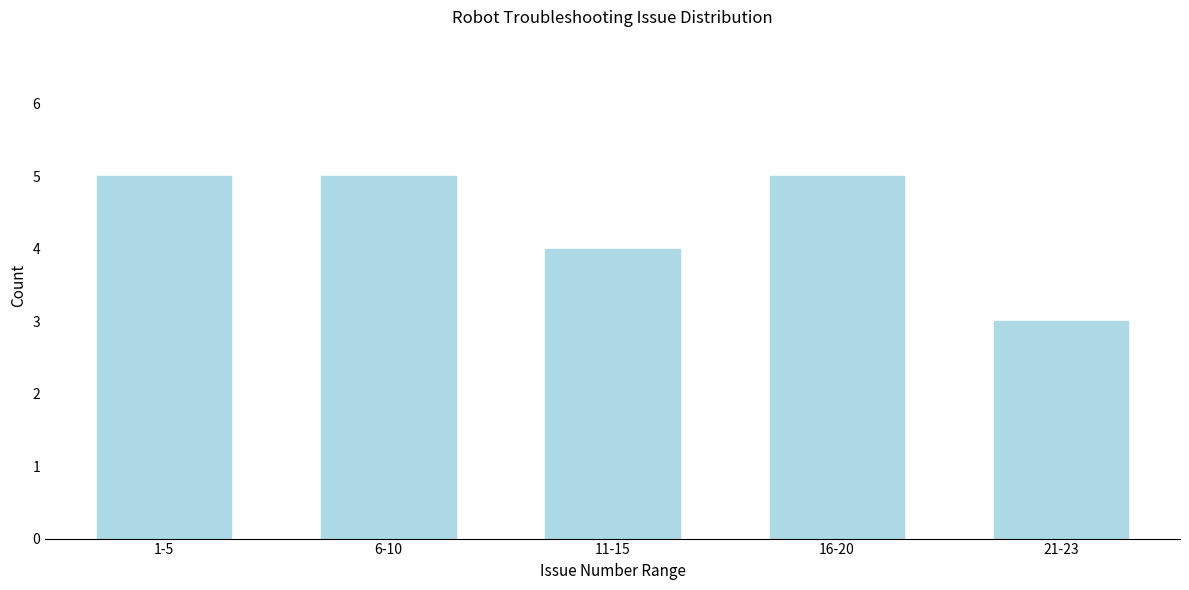

Reading left to right, transcribe all the data shown in this chart.

1-5=5	6-10=5	11-15=4	16-20=5	21-23=3